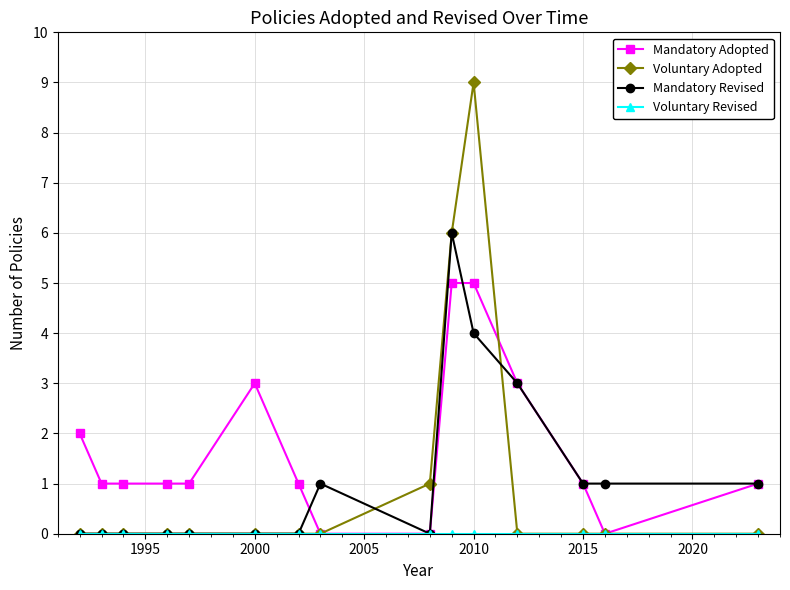

Which series has the widest spread of values?

Voluntary Adopted